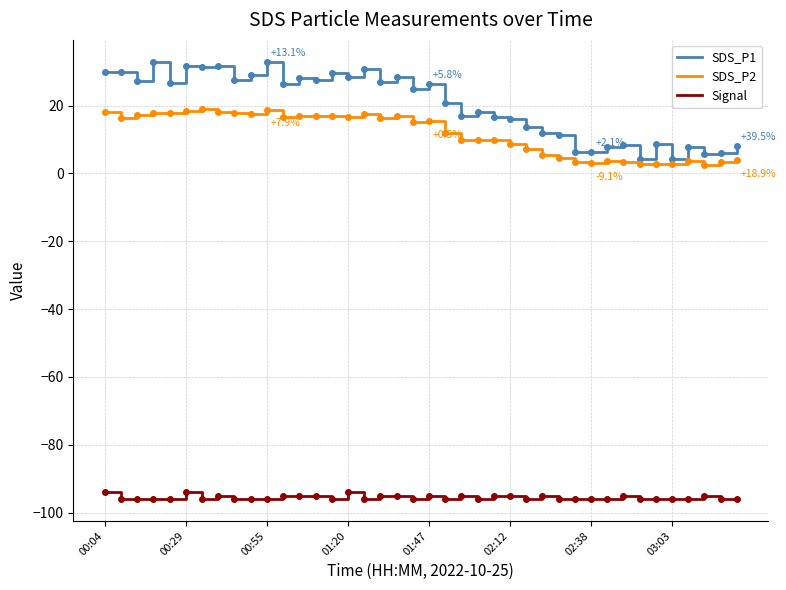

True or false: SDS_P2 and Signal intersect in this chart.

False